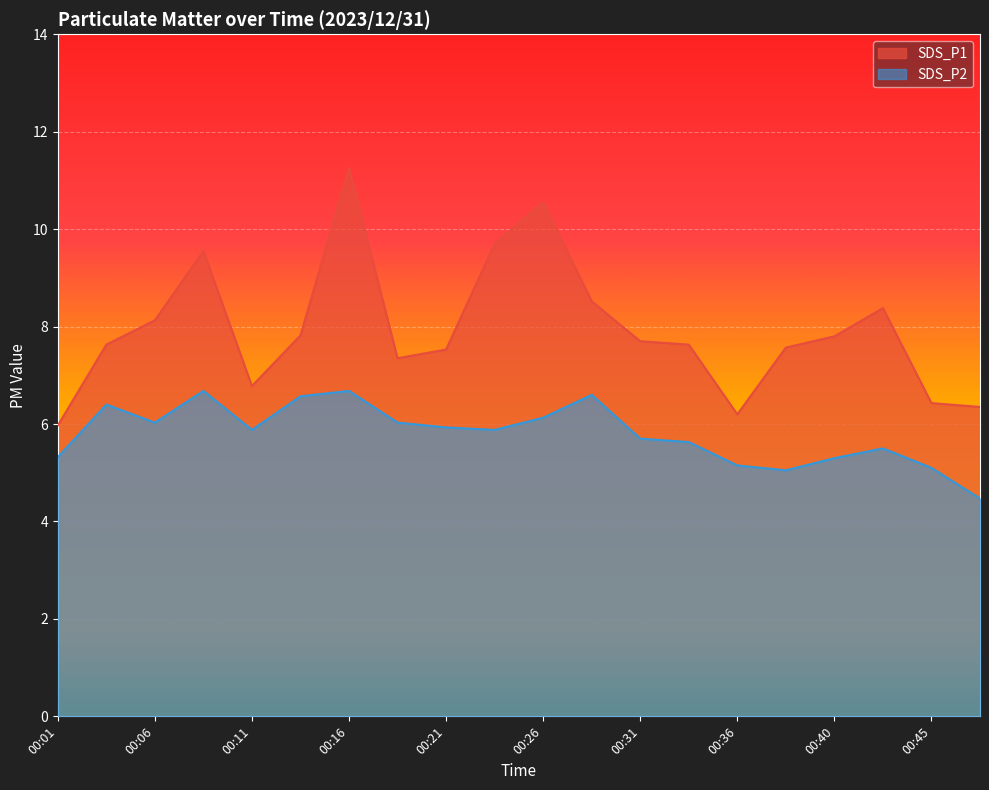

The value of SDS_P1 at 00:04 is 10.6. True or false?

False